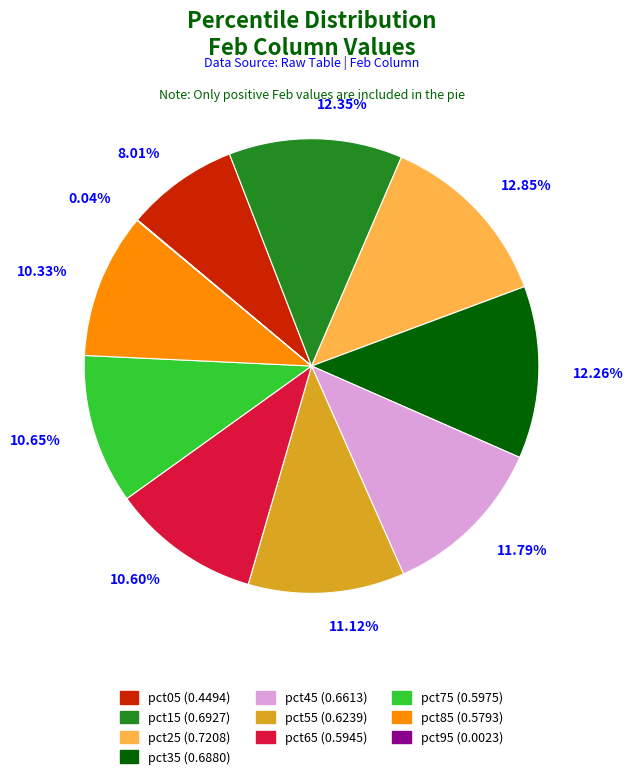

Is there a majority slice in this chart?

No